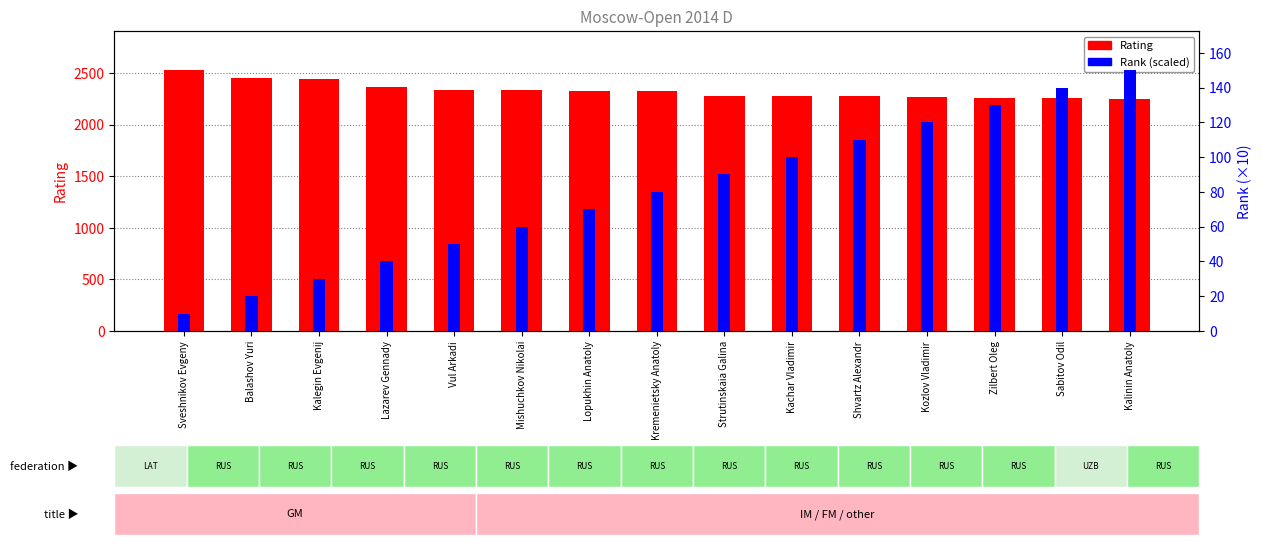

What is the value of the Rating bar at the 8th from the left?

2323